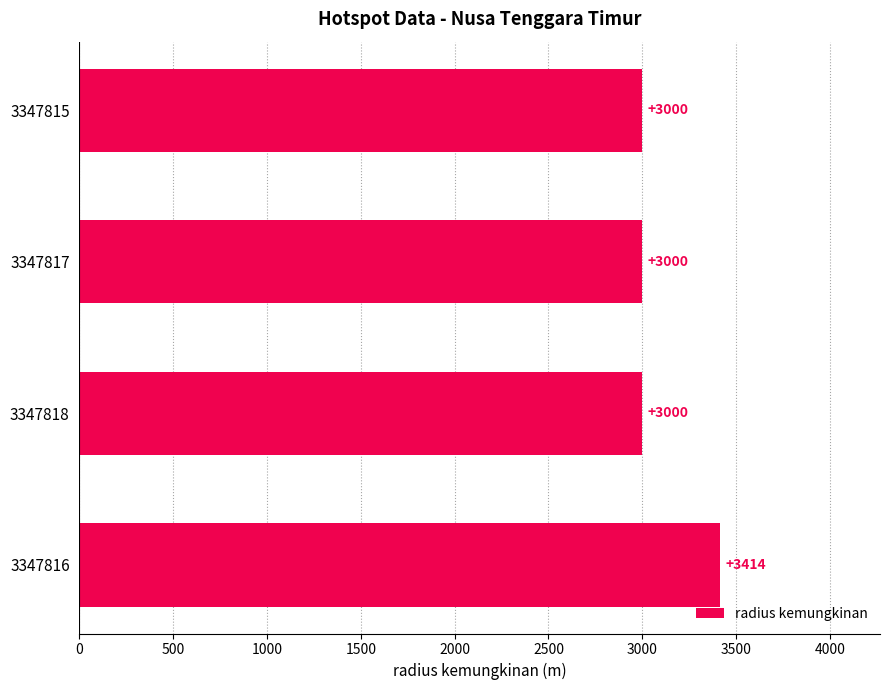

Reading bottom to top, list all the values displayed in this chart.

3347816=3414	3347818=3000	3347817=3000	3347815=3000